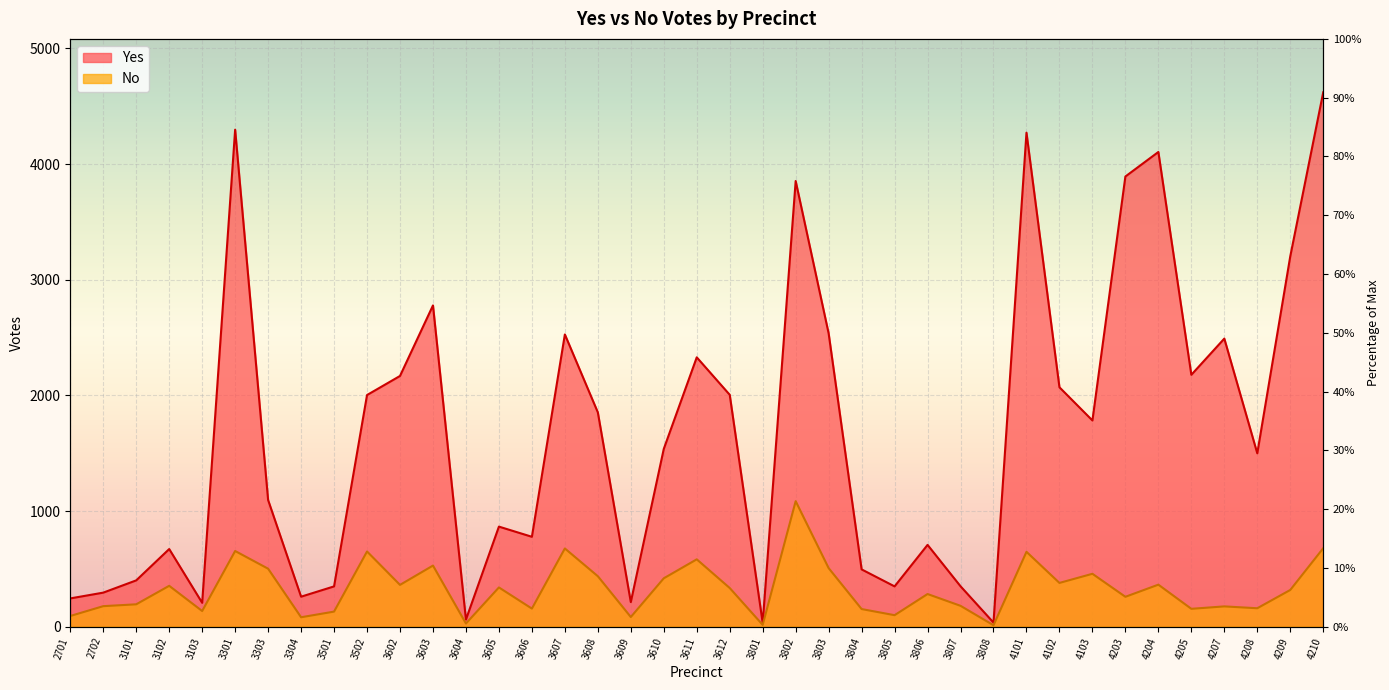

How many data points in Yes are above 1537?

19